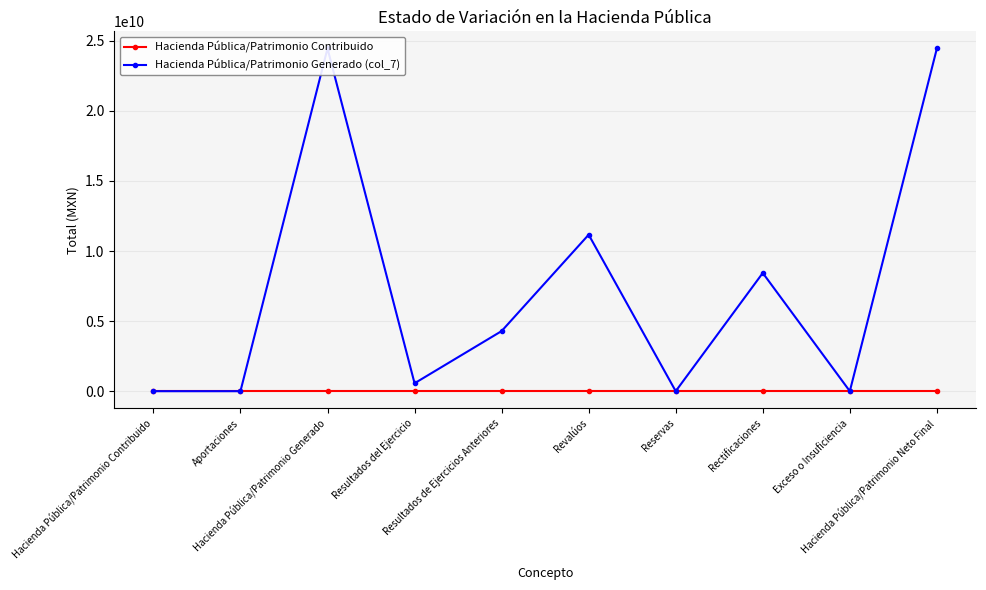

Is it true that Hacienda Pública/Patrimonio Generado (col_7) equals 564437743.5 at Resultados del Ejercicio?

True